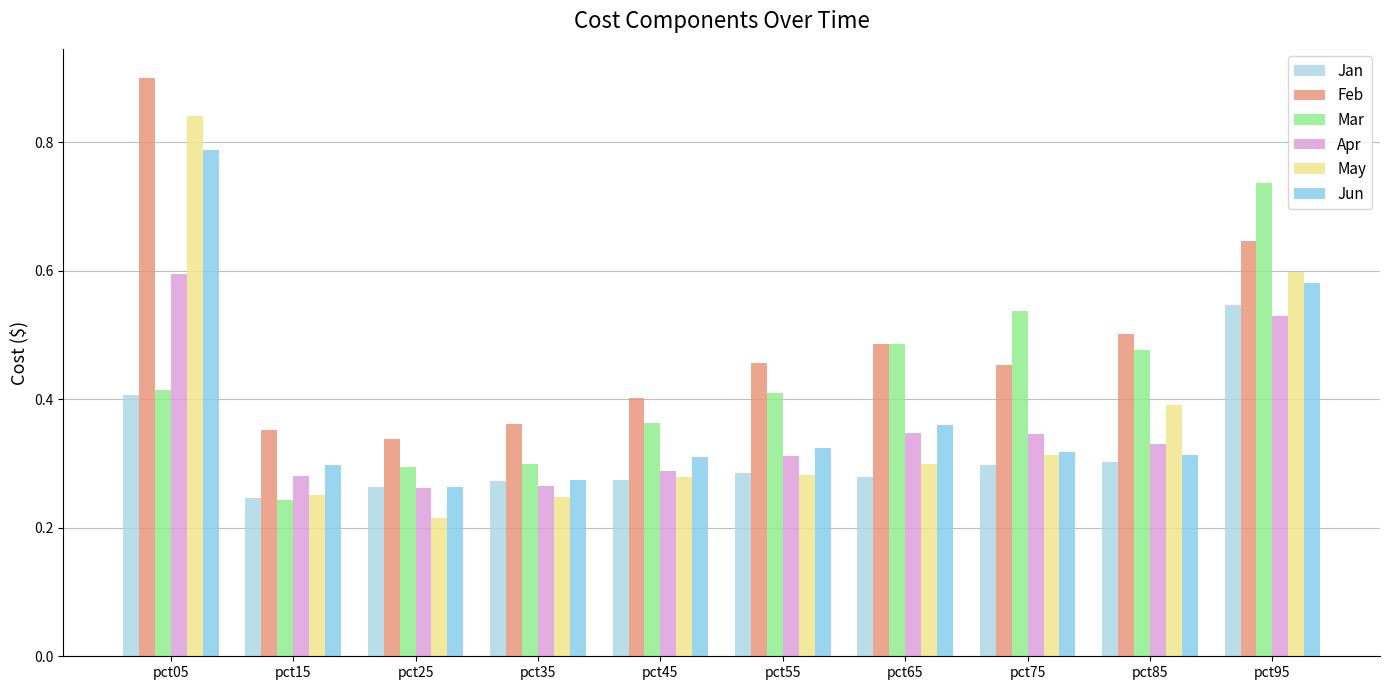

Which series has the widest spread of values?

May